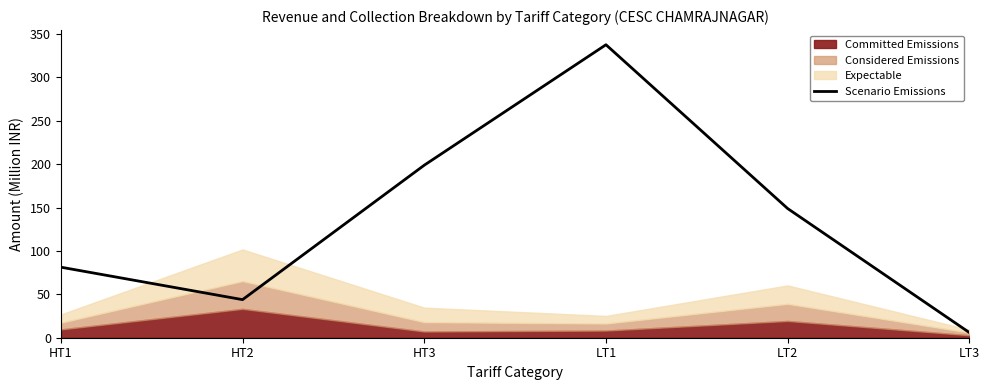

Reading right to left, transcribe all the data shown in this chart.

LT3=5.9	LT2=148.9	LT1=337.7	HT3=198.8	HT2=43.9	HT1=81.3